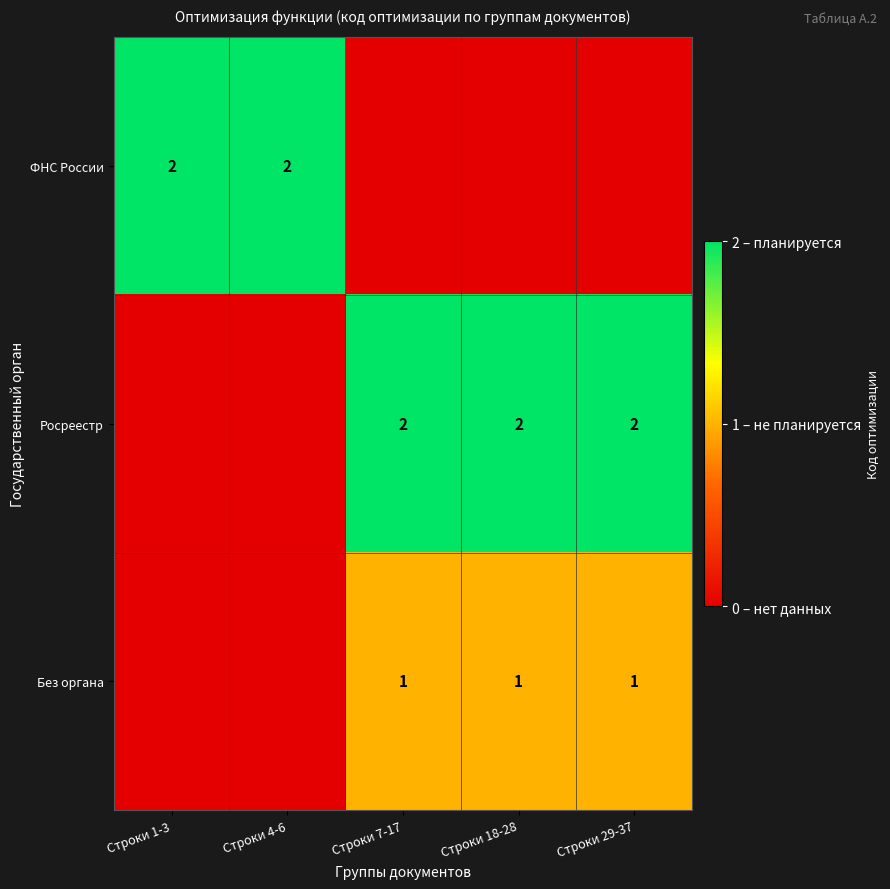

Is it true that Росреестр equals 1 at Строки 29-37?

False